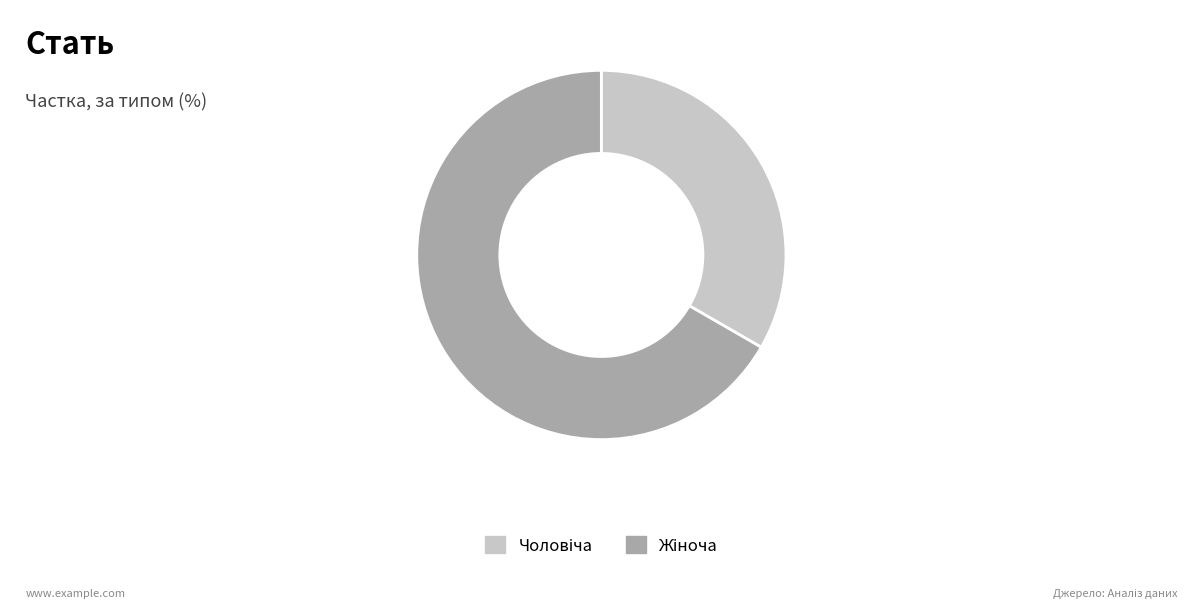

Is there a majority slice in this chart?

Yes